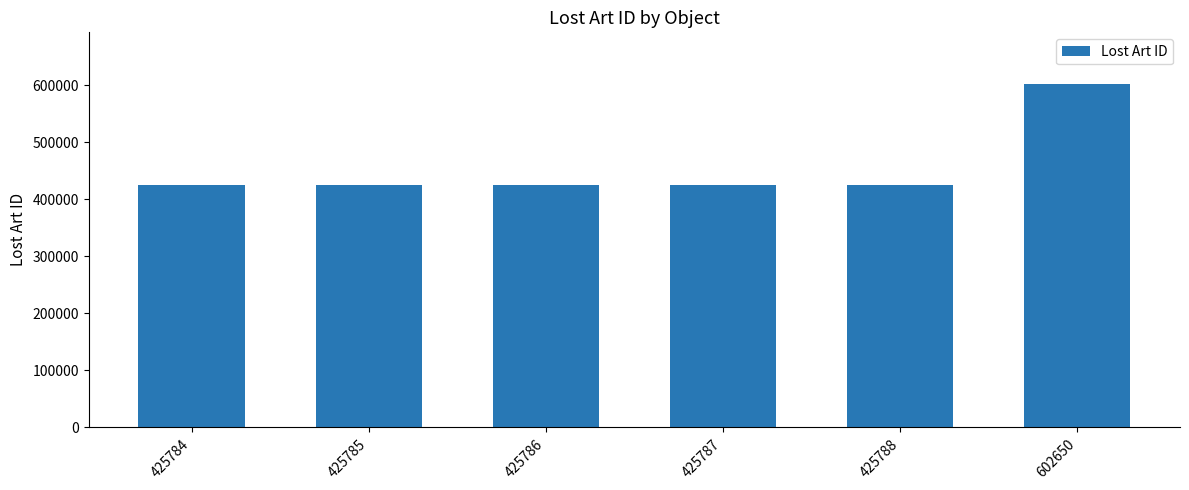

Which label corresponds to the largest value in the chart?

602650